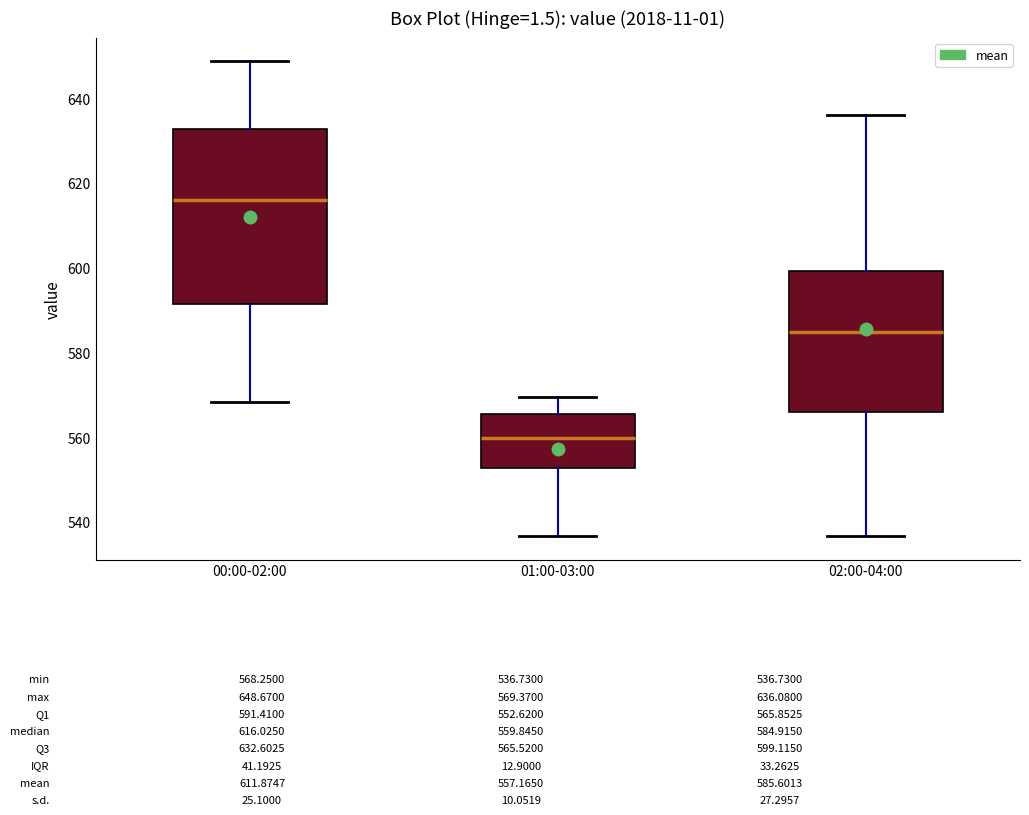

Which box's median line is the lowest?

01:00-03:00